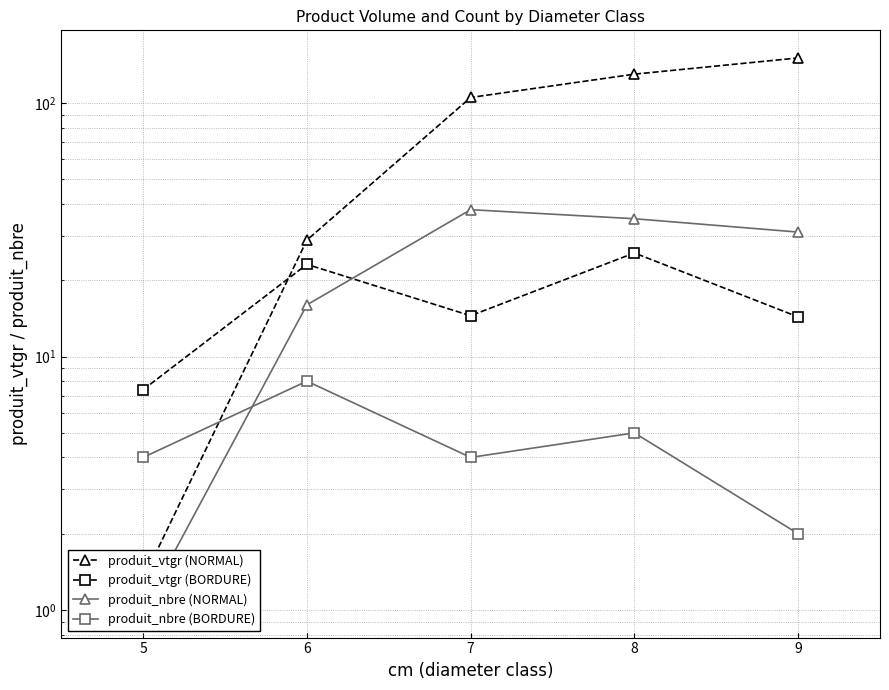

Which series ends up on top after the final intersection of produit_nbre (BORDURE) and produit_vtgr (NORMAL)?

produit_vtgr (NORMAL)